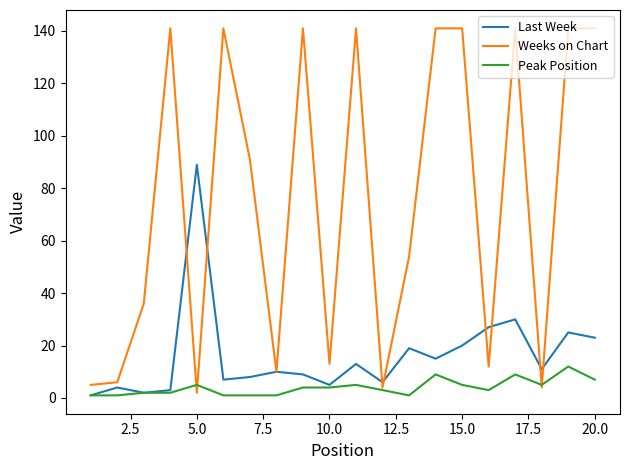

How many lines are shown in the chart?

3